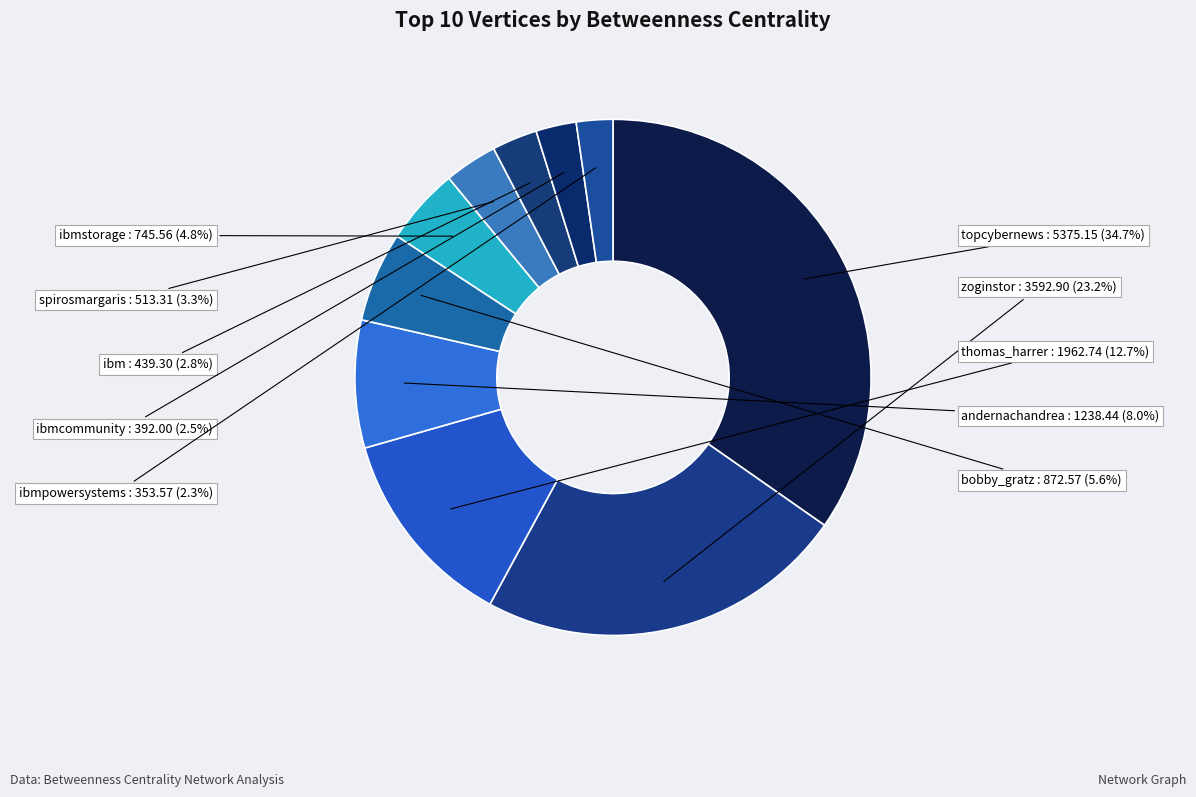

To the nearest percent, what is the difference between the ibm and andernachandrea slice percentages?

5%